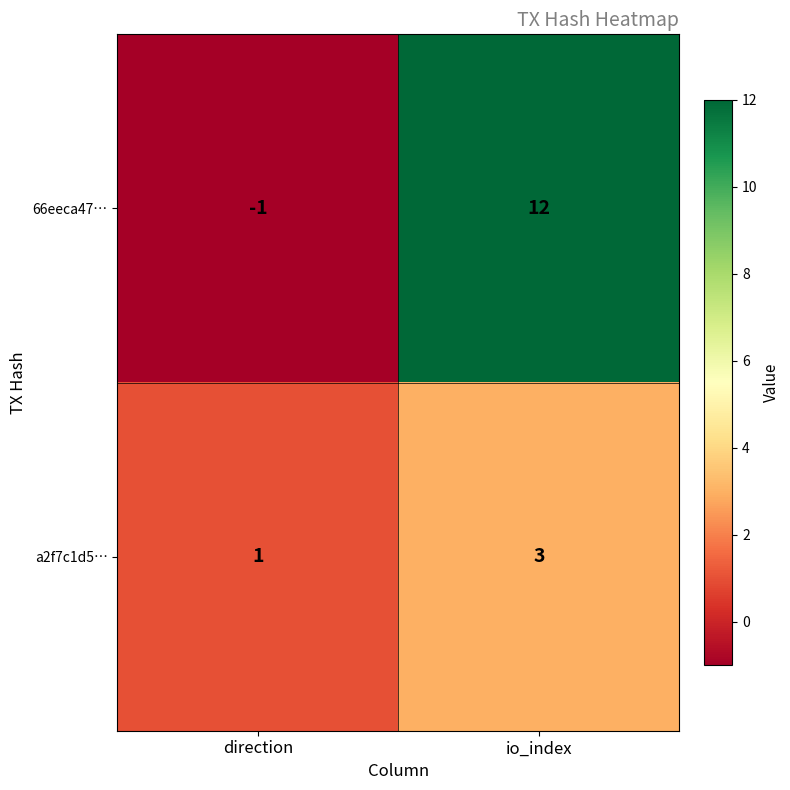

Which series changed the most between direction and io_index?

66eeca47…